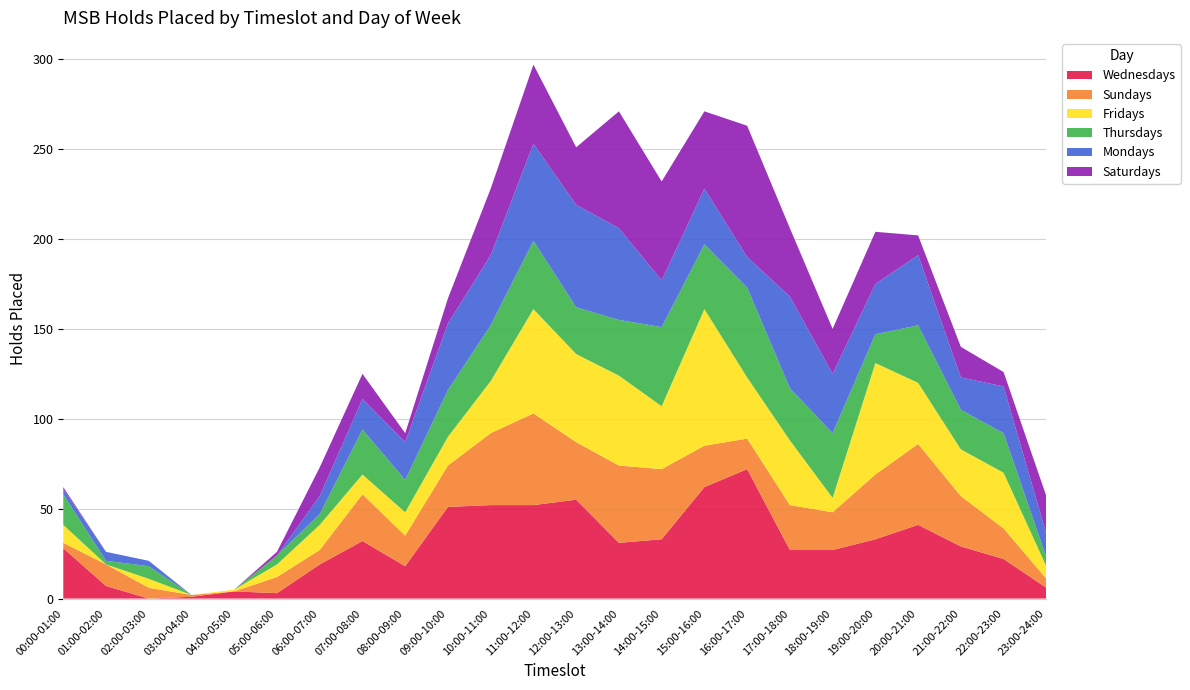

Reading left to right, transcribe all the data shown in this chart.

Wednesdays: 00:00-01:00=28	01:00-02:00=7	02:00-03:00=0	03:00-04:00=1	04:00-05:00=4	05:00-06:00=3	06:00-07:00=19	07:00-08:00=32	08:00-09:00=18	09:00-10:00=51	10:00-11:00=52	11:00-12:00=52	12:00-13:00=55	13:00-14:00=31	14:00-15:00=33	15:00-16:00=62	16:00-17:00=72	17:00-18:00=27	18:00-19:00=27	19:00-20:00=33	20:00-21:00=41	21:00-22:00=29	22:00-23:00=22	23:00-24:00=6
Sundays: 00:00-01:00=3	01:00-02:00=12	02:00-03:00=6	03:00-04:00=1	04:00-05:00=0	05:00-06:00=9	06:00-07:00=8	07:00-08:00=26	08:00-09:00=17	09:00-10:00=23	10:00-11:00=40	11:00-12:00=51	12:00-13:00=32	13:00-14:00=43	14:00-15:00=39	15:00-16:00=23	16:00-17:00=17	17:00-18:00=25	18:00-19:00=21	19:00-20:00=36	20:00-21:00=45	21:00-22:00=28	22:00-23:00=17	23:00-24:00=5
Fridays: 00:00-01:00=10	01:00-02:00=0	02:00-03:00=5	03:00-04:00=0	04:00-05:00=1	05:00-06:00=7	06:00-07:00=14	07:00-08:00=11	08:00-09:00=13	09:00-10:00=16	10:00-11:00=29	11:00-12:00=58	12:00-13:00=49	13:00-14:00=50	14:00-15:00=35	15:00-16:00=76	16:00-17:00=34	17:00-18:00=36	18:00-19:00=8	19:00-20:00=62	20:00-21:00=34	21:00-22:00=26	22:00-23:00=31	23:00-24:00=7
Thursdays: 00:00-01:00=17	01:00-02:00=2	02:00-03:00=7	03:00-04:00=0	04:00-05:00=0	05:00-06:00=5	06:00-07:00=6	07:00-08:00=25	08:00-09:00=18	09:00-10:00=26	10:00-11:00=31	11:00-12:00=38	12:00-13:00=26	13:00-14:00=31	14:00-15:00=44	15:00-16:00=36	16:00-17:00=50	17:00-18:00=29	18:00-19:00=36	19:00-20:00=16	20:00-21:00=32	21:00-22:00=22	22:00-23:00=22	23:00-24:00=5
Mondays: 00:00-01:00=3	01:00-02:00=5	02:00-03:00=3	03:00-04:00=0	04:00-05:00=0	05:00-06:00=0	06:00-07:00=10	07:00-08:00=17	08:00-09:00=21	09:00-10:00=37	10:00-11:00=39	11:00-12:00=54	12:00-13:00=57	13:00-14:00=51	14:00-15:00=26	15:00-16:00=31	16:00-17:00=17	17:00-18:00=51	18:00-19:00=33	19:00-20:00=28	20:00-21:00=39	21:00-22:00=18	22:00-23:00=26	23:00-24:00=13
Saturdays: 00:00-01:00=1	01:00-02:00=0	02:00-03:00=0	03:00-04:00=0	04:00-05:00=0	05:00-06:00=2	06:00-07:00=16	07:00-08:00=14	08:00-09:00=5	09:00-10:00=14	10:00-11:00=37	11:00-12:00=44	12:00-13:00=32	13:00-14:00=65	14:00-15:00=55	15:00-16:00=43	16:00-17:00=73	17:00-18:00=38	18:00-19:00=25	19:00-20:00=29	20:00-21:00=11	21:00-22:00=17	22:00-23:00=8	23:00-24:00=21